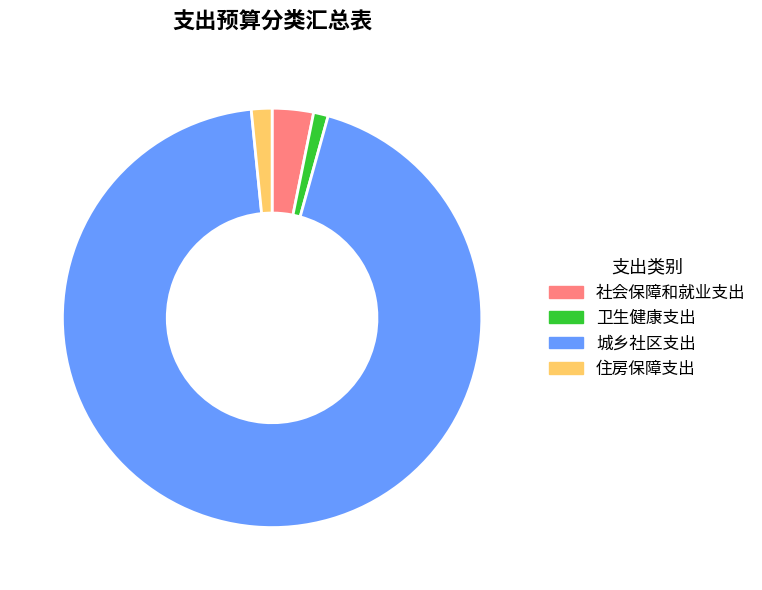

Count the number of slices in the pie.

4